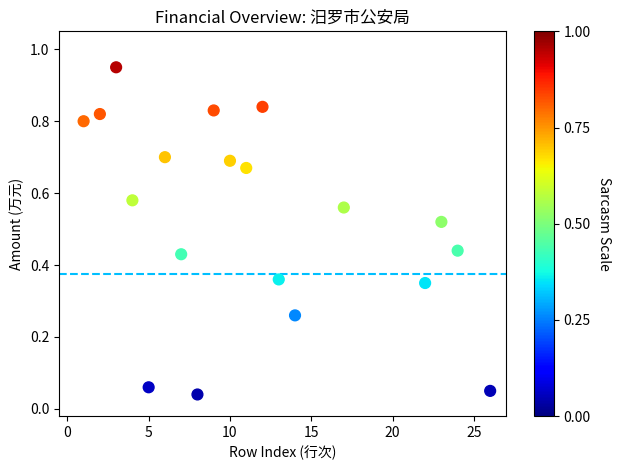

What is the range of X values (max minus min)?

25.0